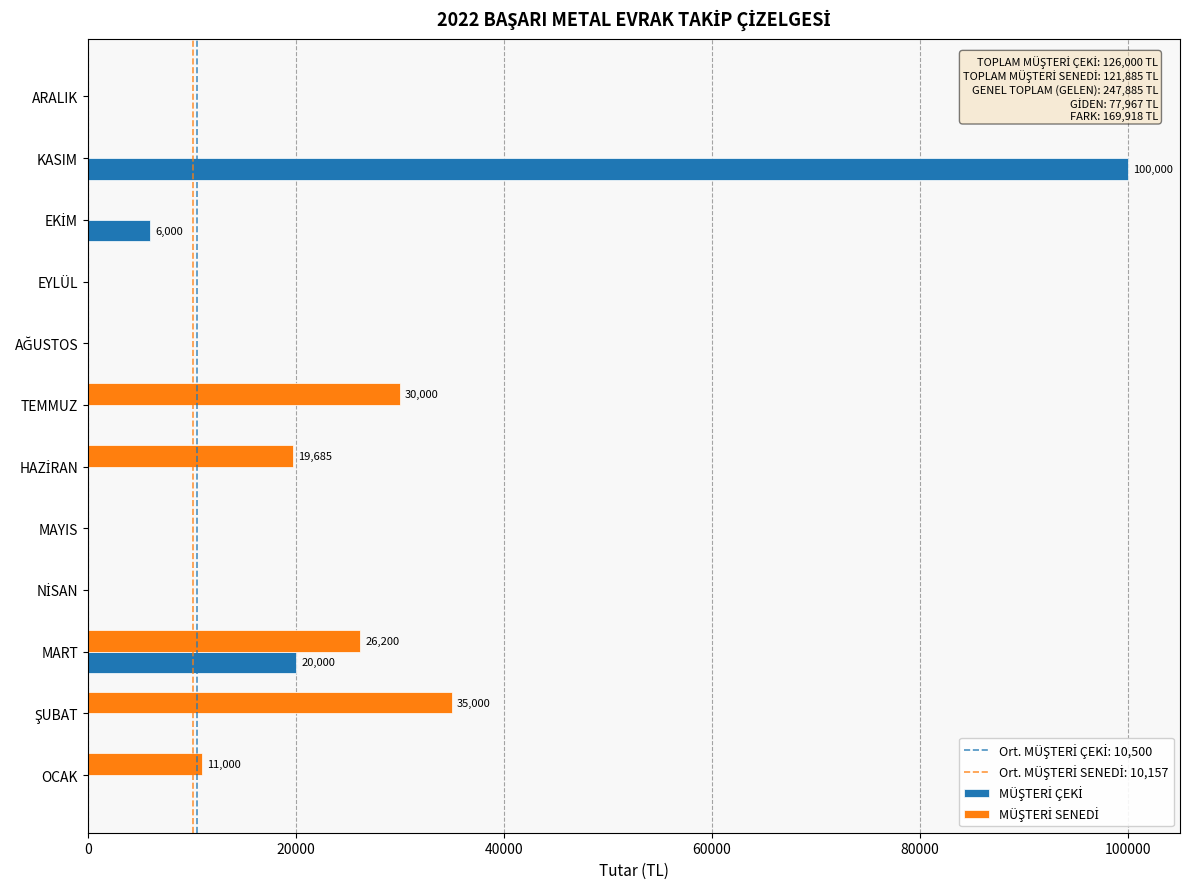

What is the total value across all series at MART?

46200